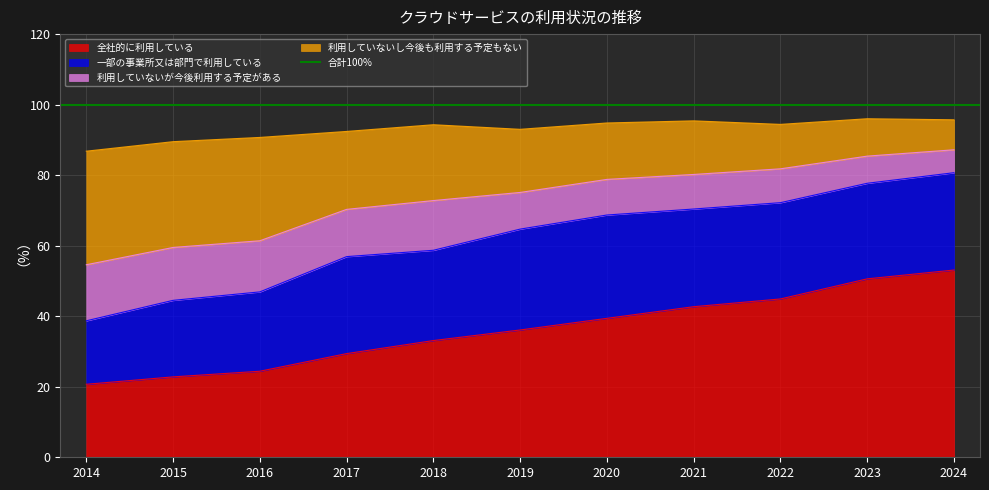

True or false: 利用していないし今後も利用する予定もない and 全社的に利用している cross at least once.

False